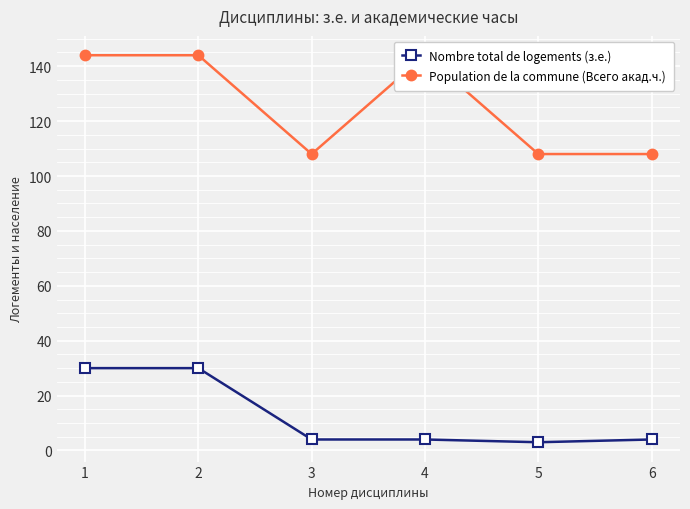

True or false: Population de la commune (Всего акад.ч.) and Nombre total de logements (з.е.) cross at least once.

False